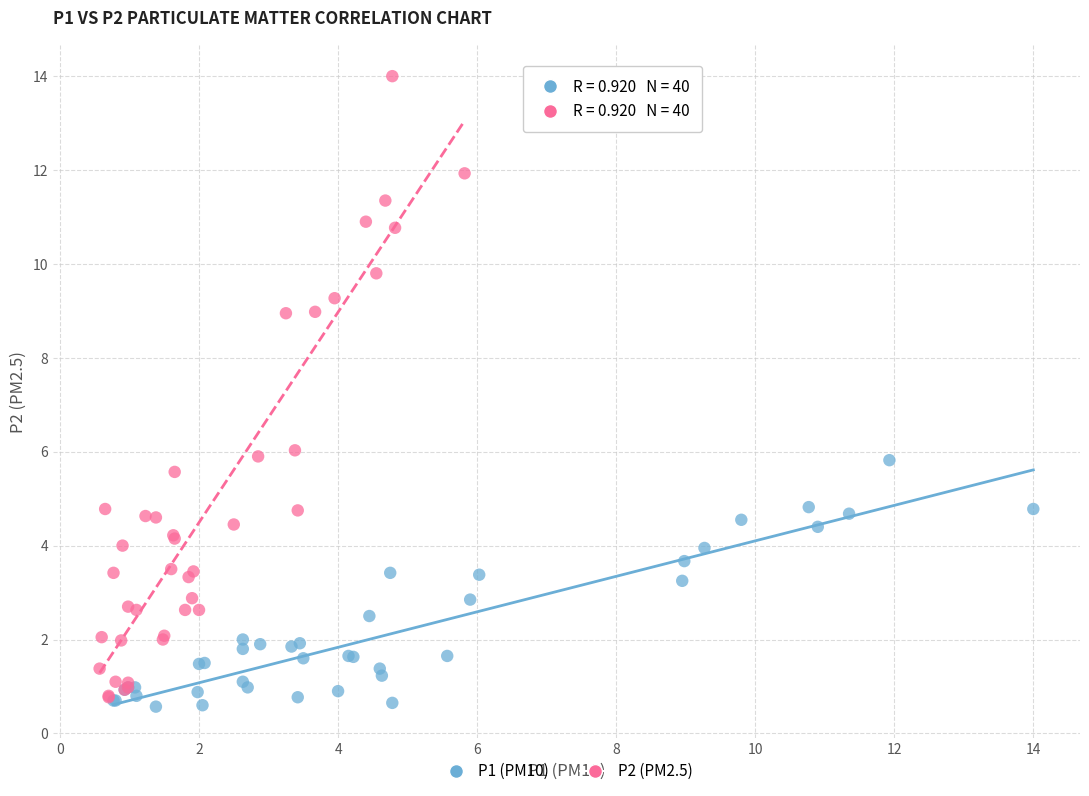

Which series reaches the maximum Y coordinate?

P2 (PM2.5)